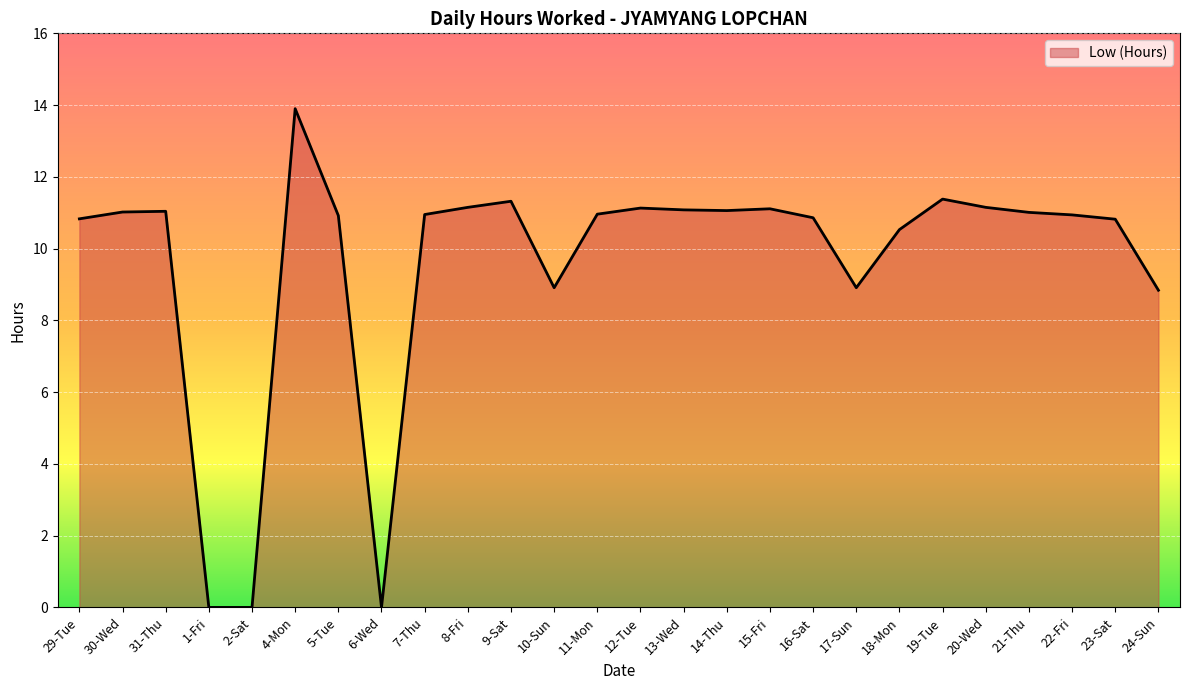

What position from the left is 5-Tue?

7